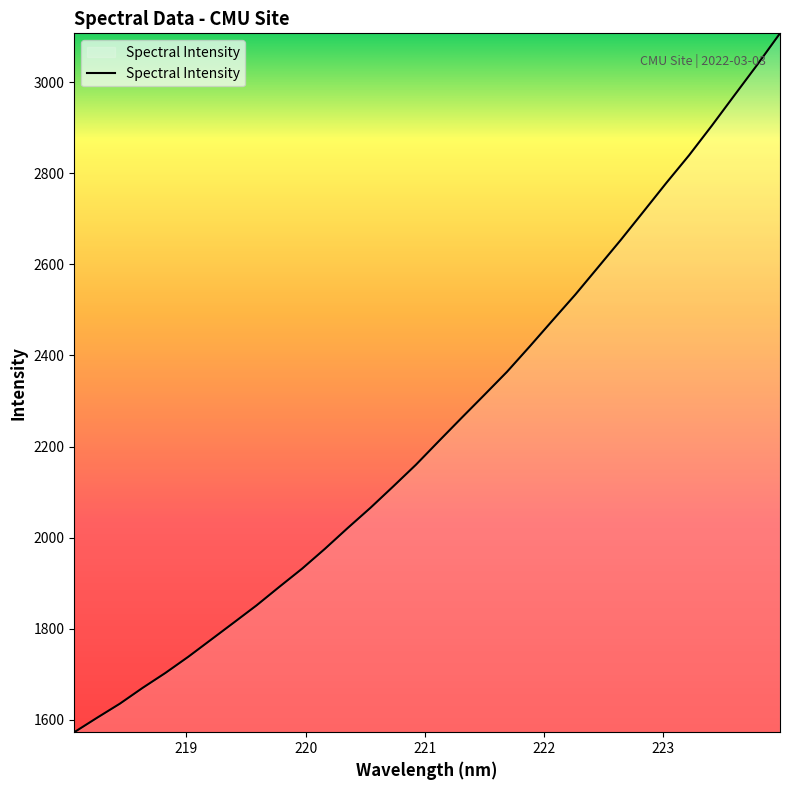

What is the greatest value displayed?

3107.1